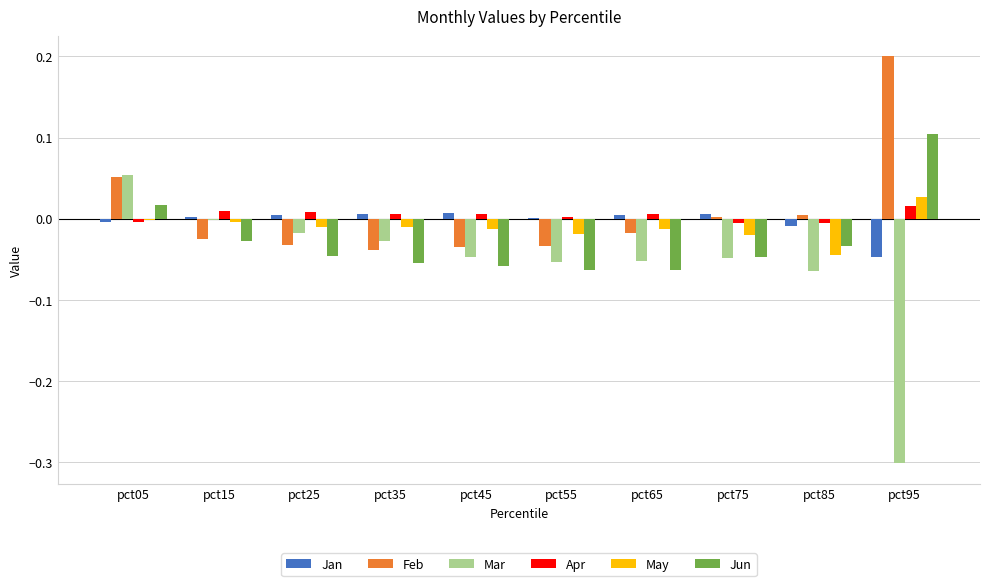

What is the sum of all Jun values?

-0.3